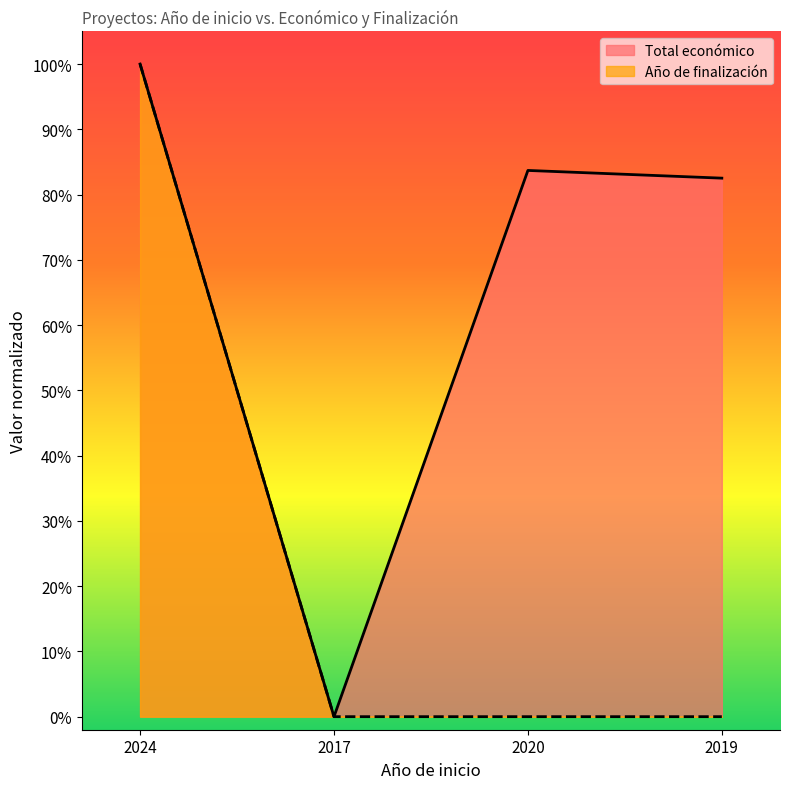

What position from the right is 2020?

2